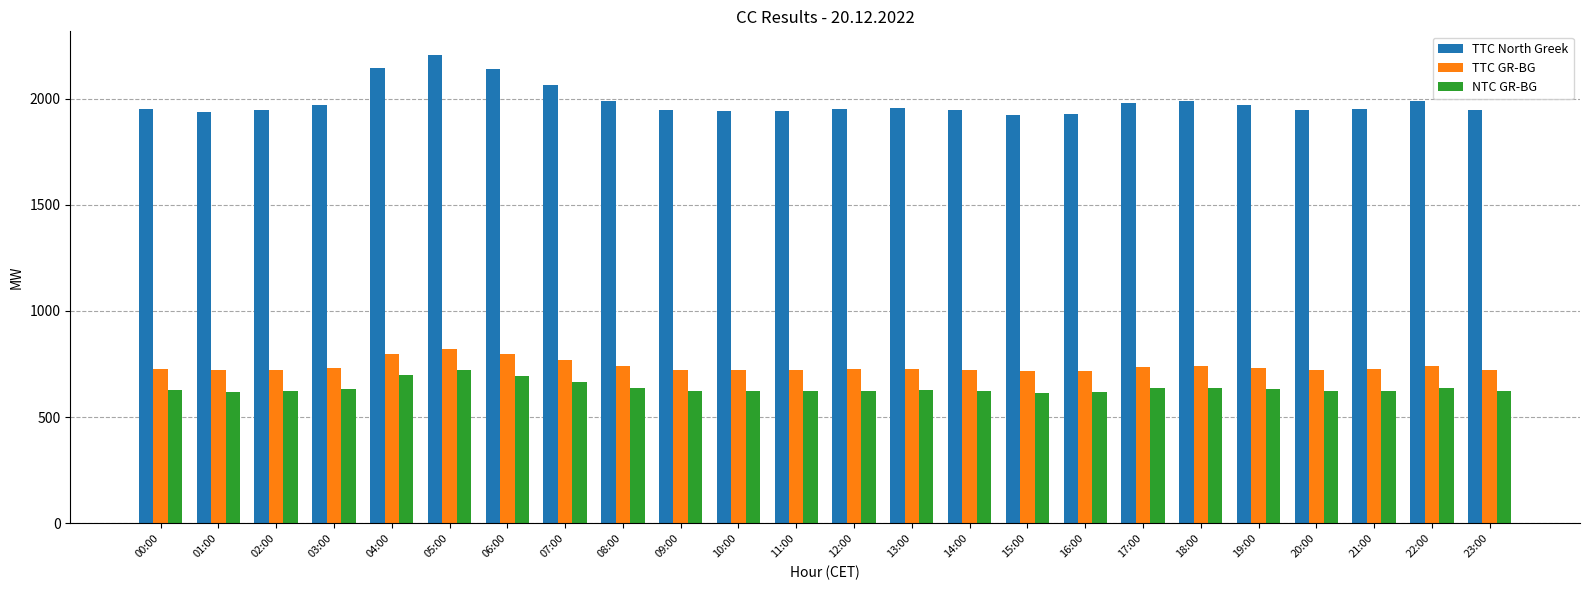

What is the value of the NTC GR-BG bar at the 10th from the left?

623